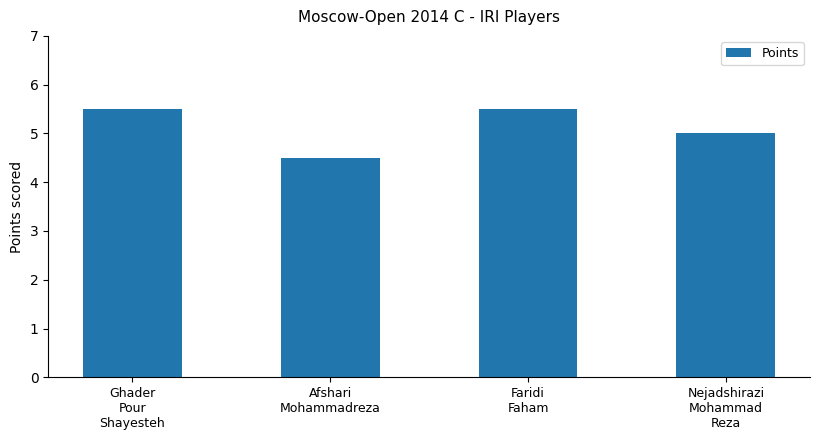

How many values are between 5 and 6?

3